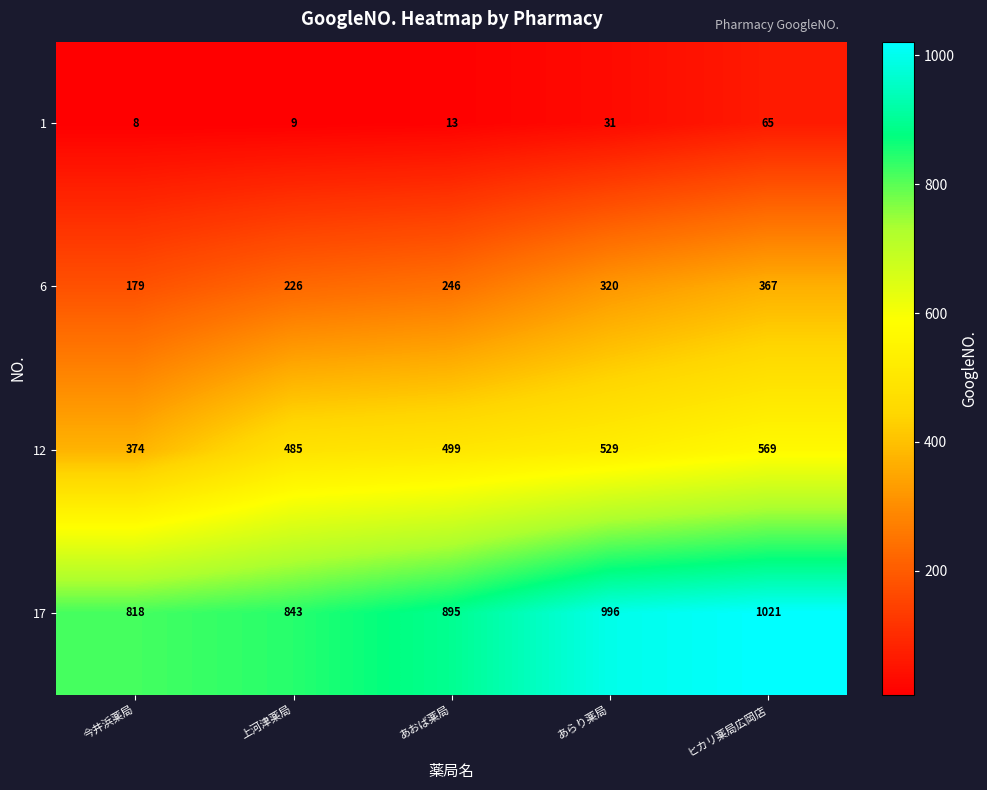

At which category is the sum across all series the highest?

ヒカリ薬局広岡店